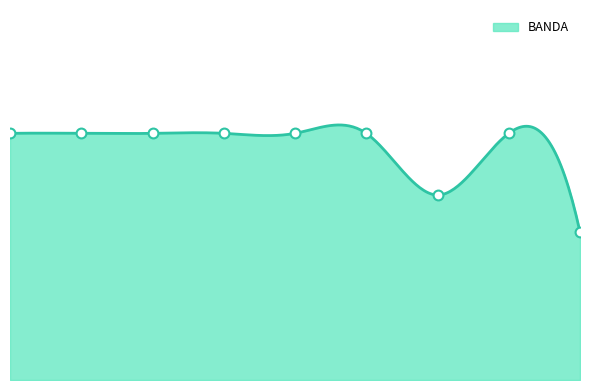

Between 19/08/2014 and 05/04/2019, which is larger?

19/08/2014